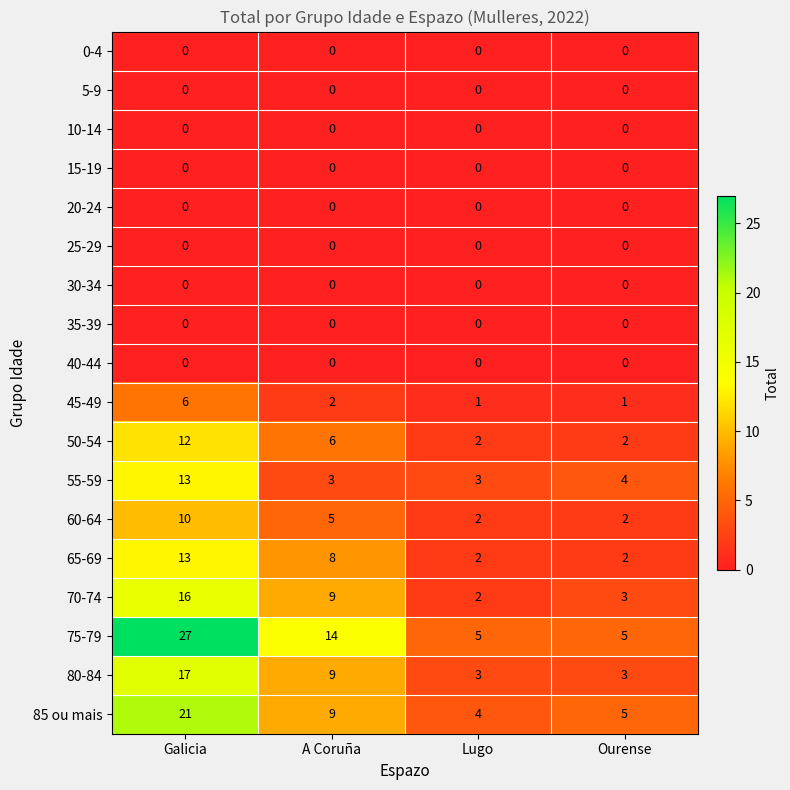

How many 45-49 values are between 1 and 6?

4